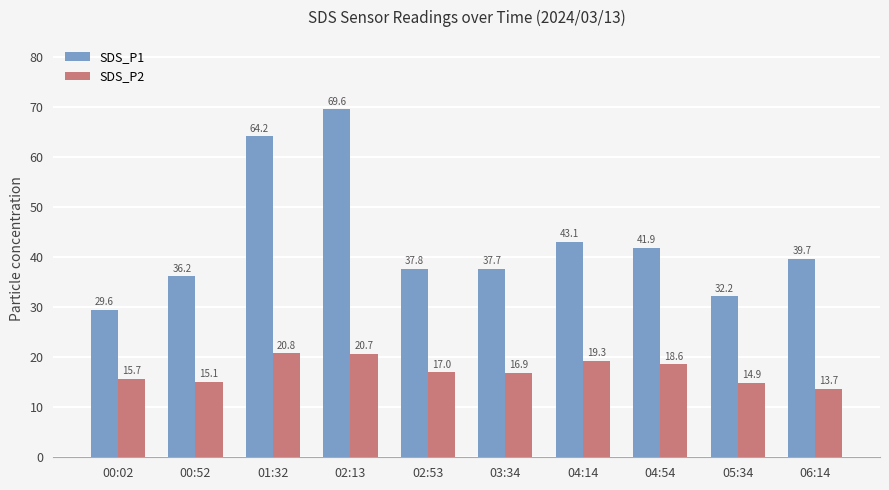

What is the sum of all SDS_P1 values?

431.8